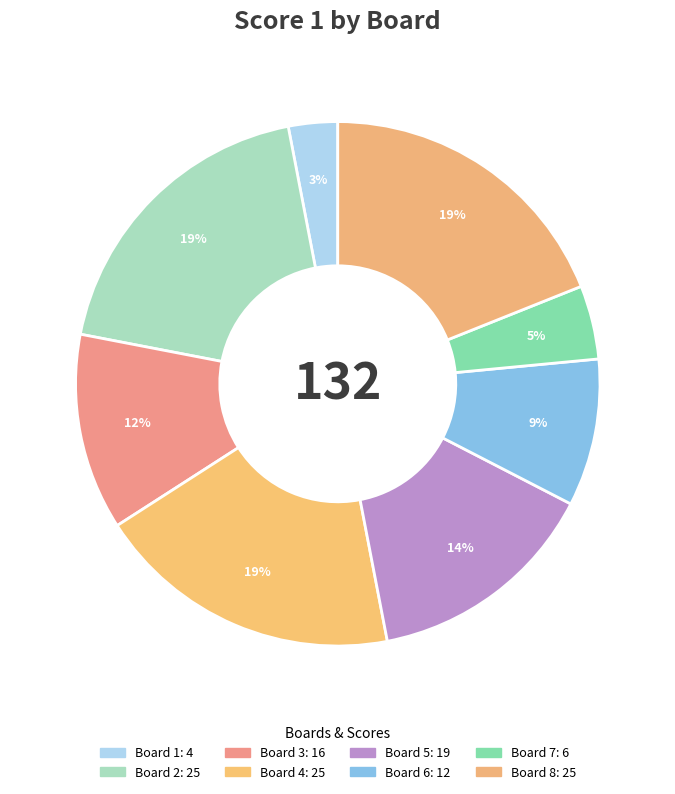

Does Board 6 represent more than half of the total?

No